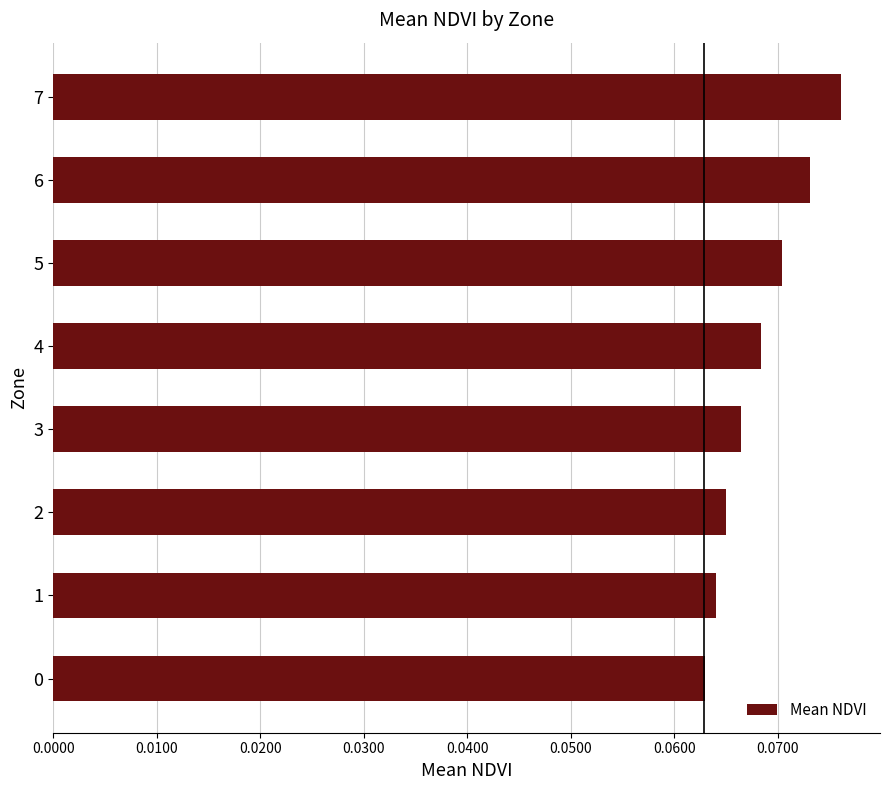

Which has a higher value, 5 or 4?

5